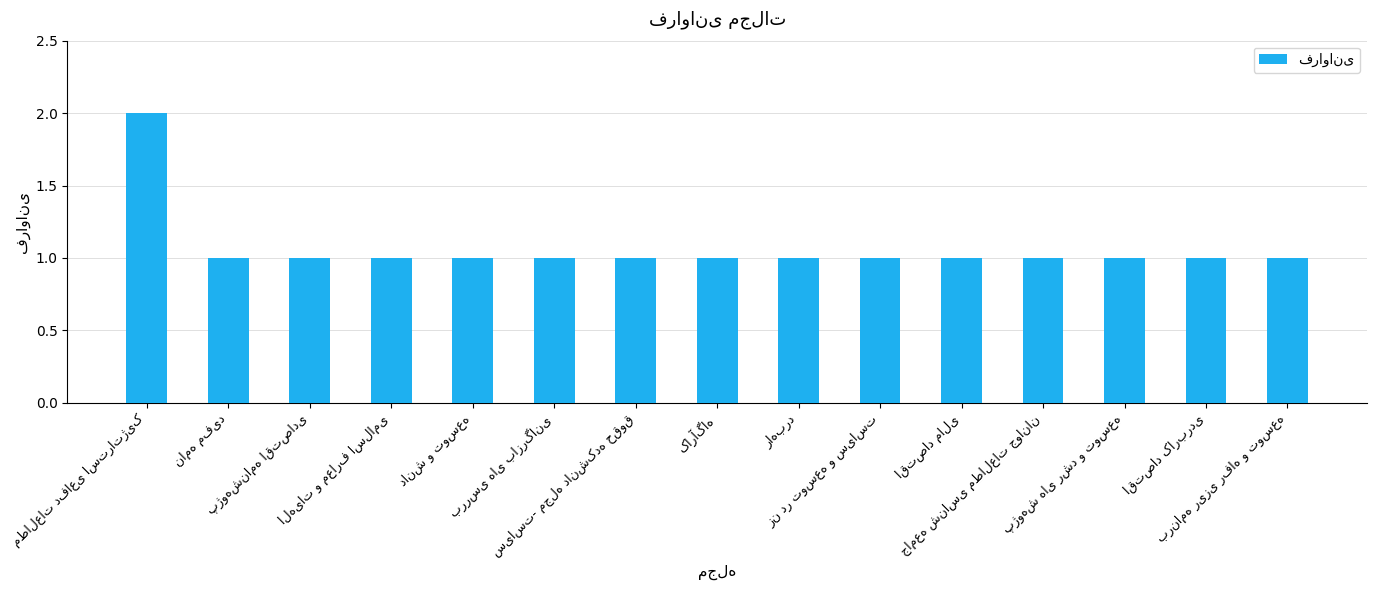

What is the value of the 4th bar from the left?

1